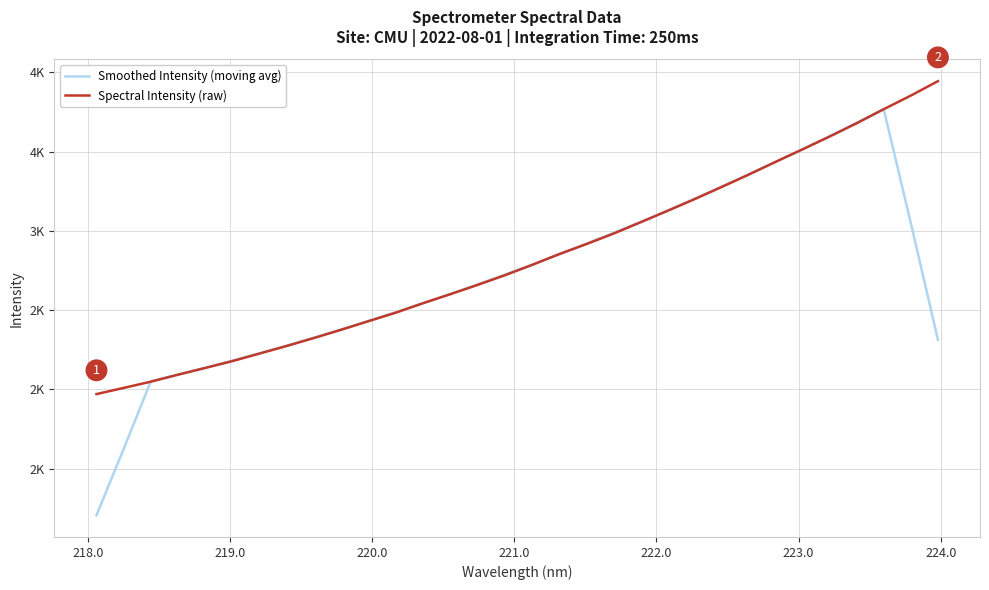

What is the minimum value for Smoothed Intensity (moving avg)?

1205.3